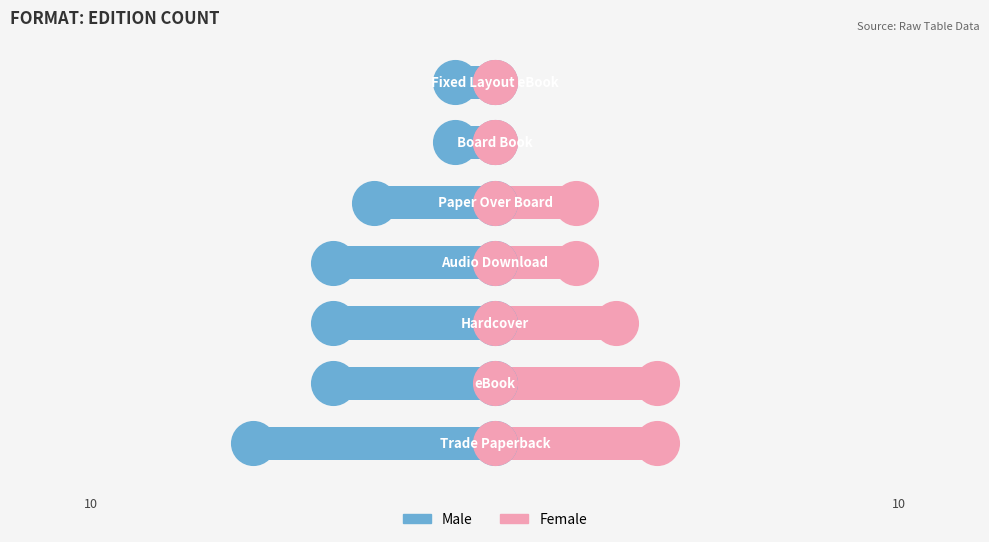

Which series has the widest spread of Y values?

Male